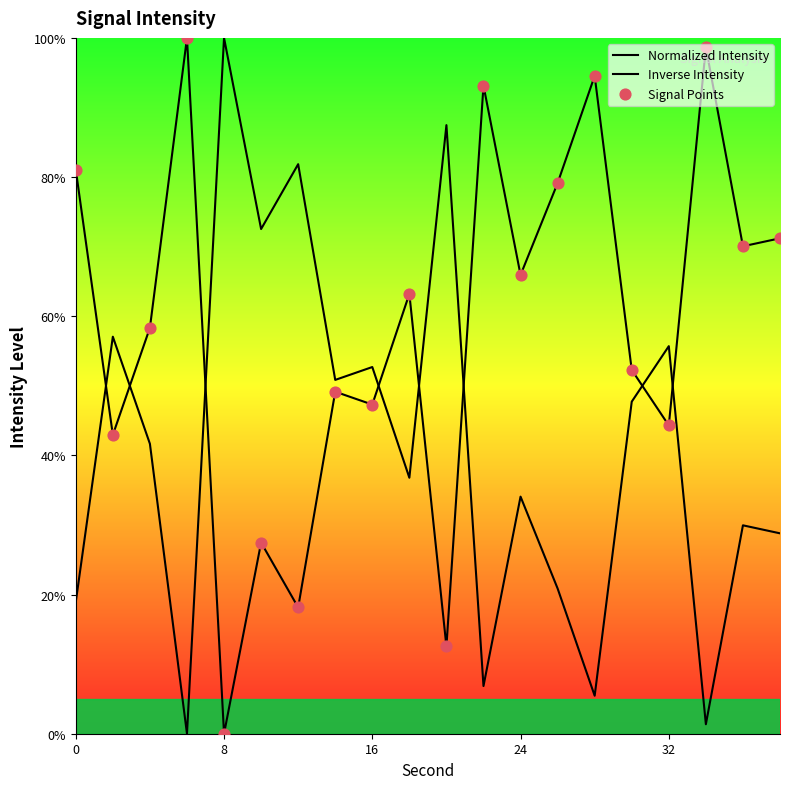

Which series reaches the minimum Y coordinate?

Normalized Intensity